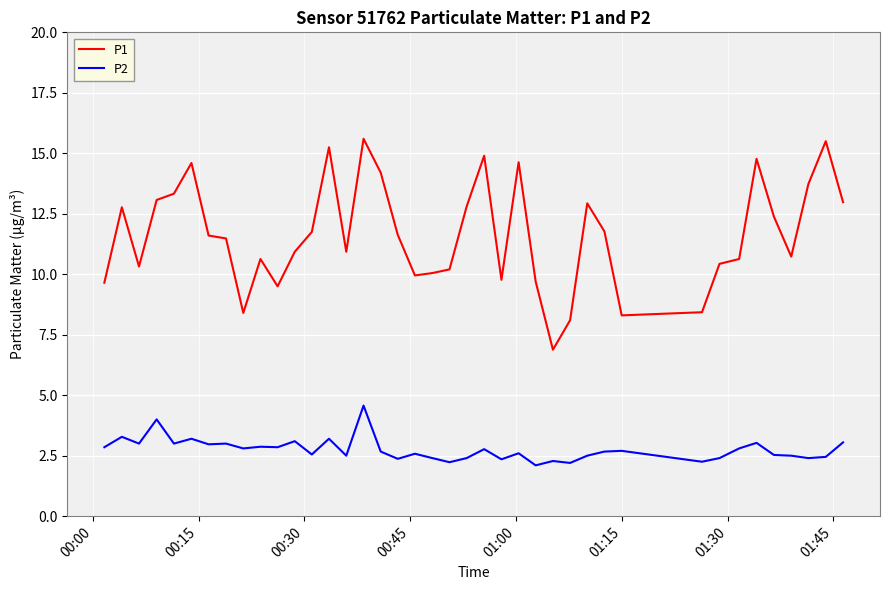

True or false: P2 and P1 intersect in this chart.

False